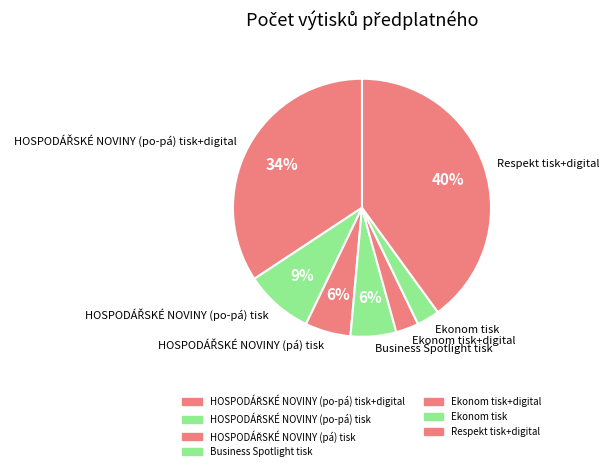

What percentage is the Business Spotlight tisk slice, to the nearest percent?

6%